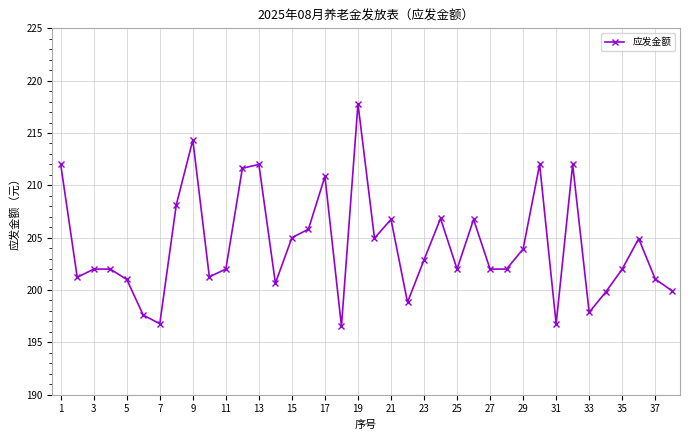

What is the average value?

204.3